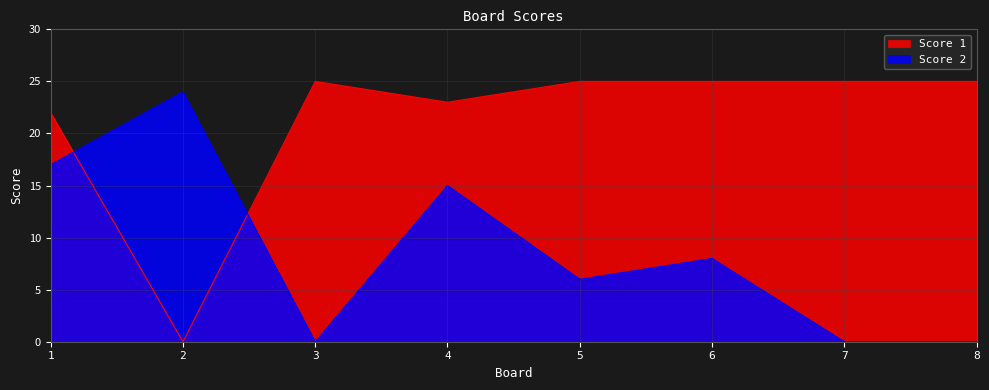

In Score 2, how many points are higher than both neighbors (excluding endpoints)?

3